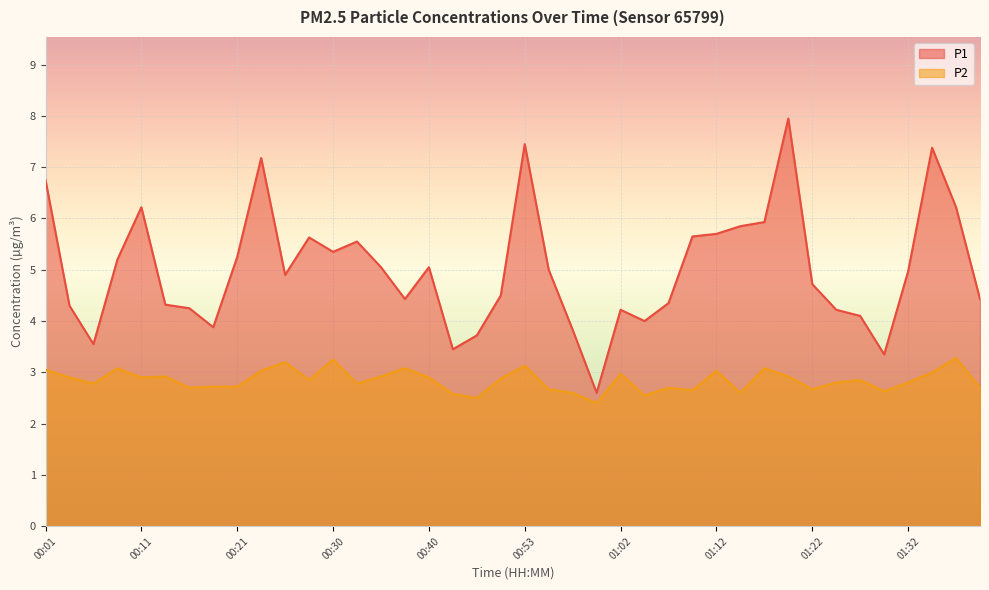

What is the difference between the second highest and second lowest values in the P2 series?

0.8